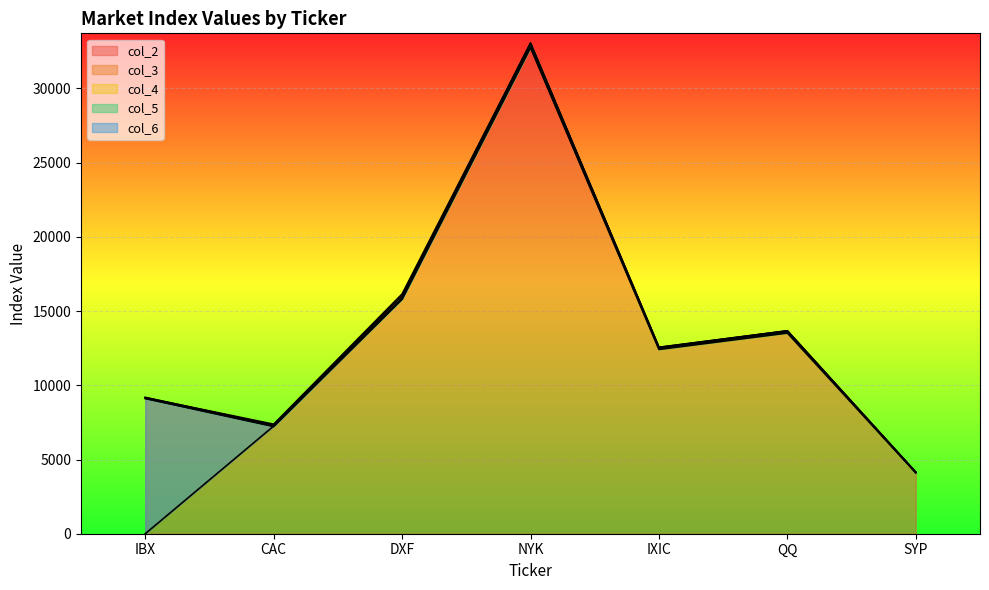

How many lines are shown in the chart?

5